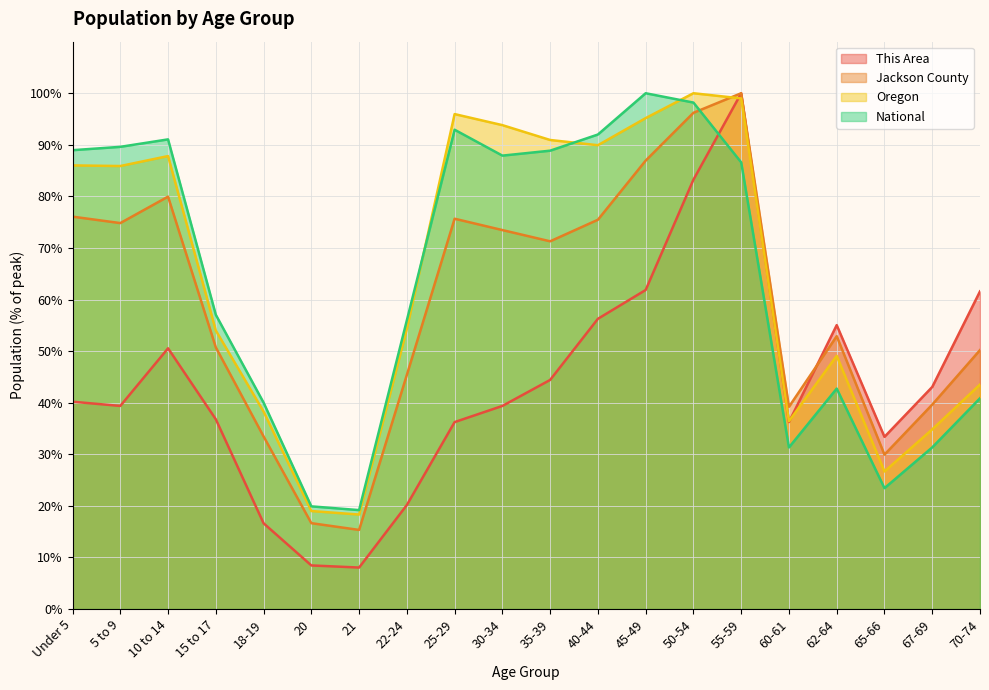

What is the sum of the National values at 30-34 and Under 5?

176.9